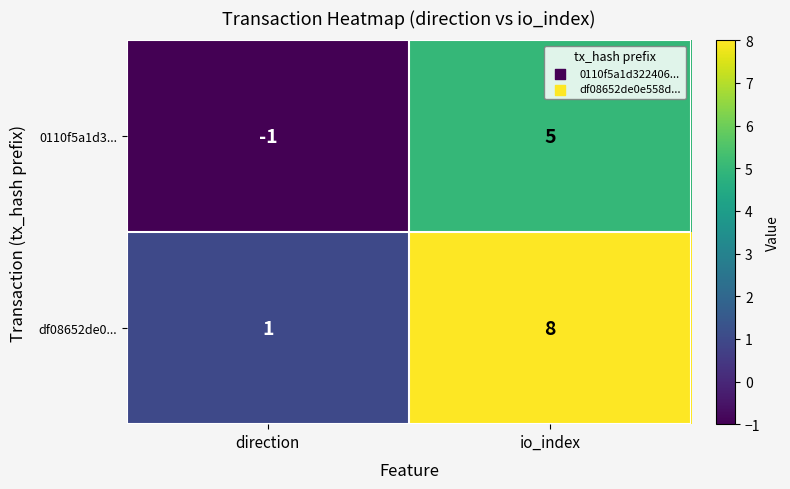

At direction, list the series in order from smallest to largest.

0110f5a1d3..., df08652de0...